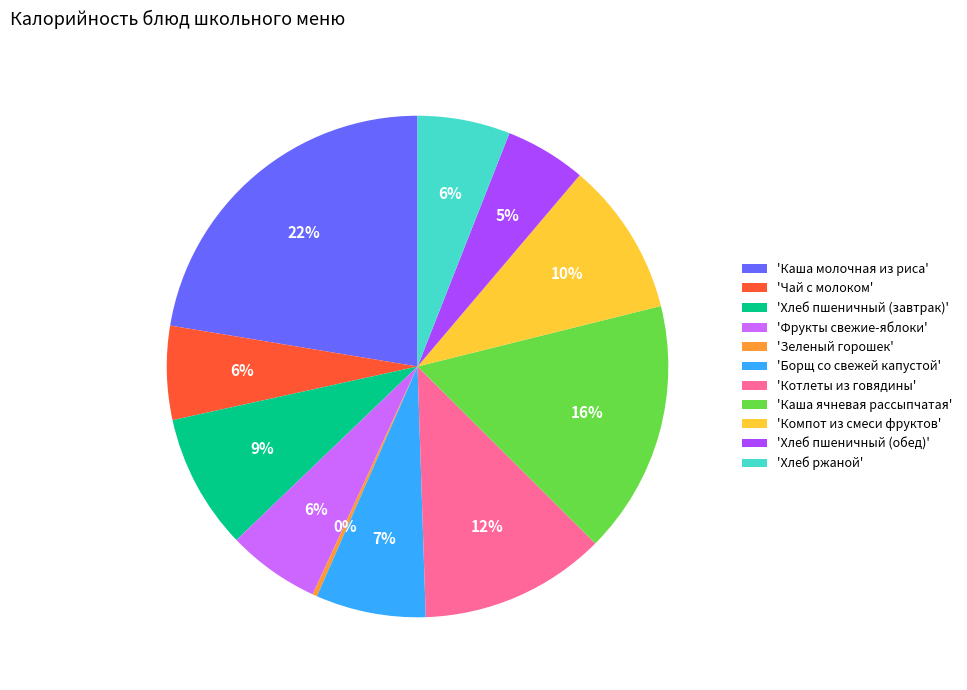

The 'Компот из смеси фруктов' slice represents 3% of the pie. True or false?

False